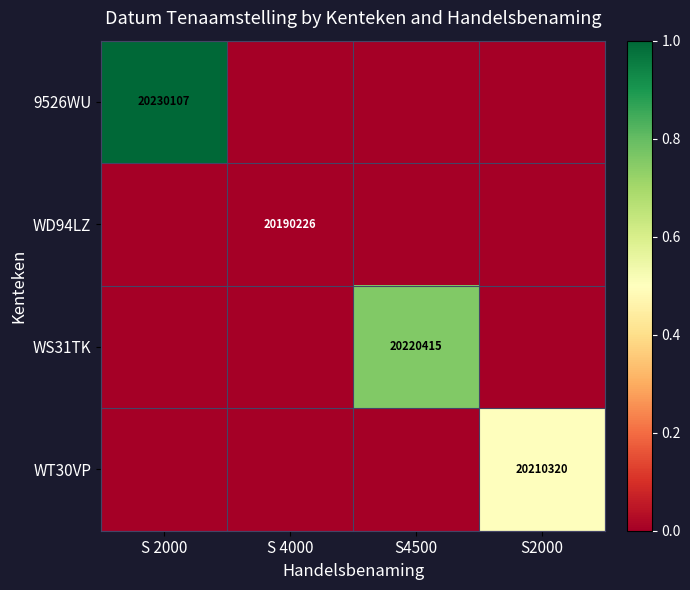

Is it true that WS31TK equals 20220415 at S4500?

True